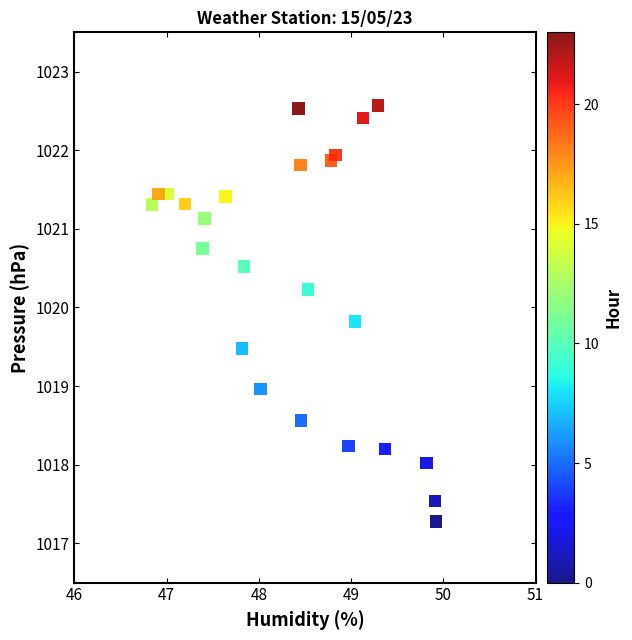

What is the range of X values (max minus min)?

3.1